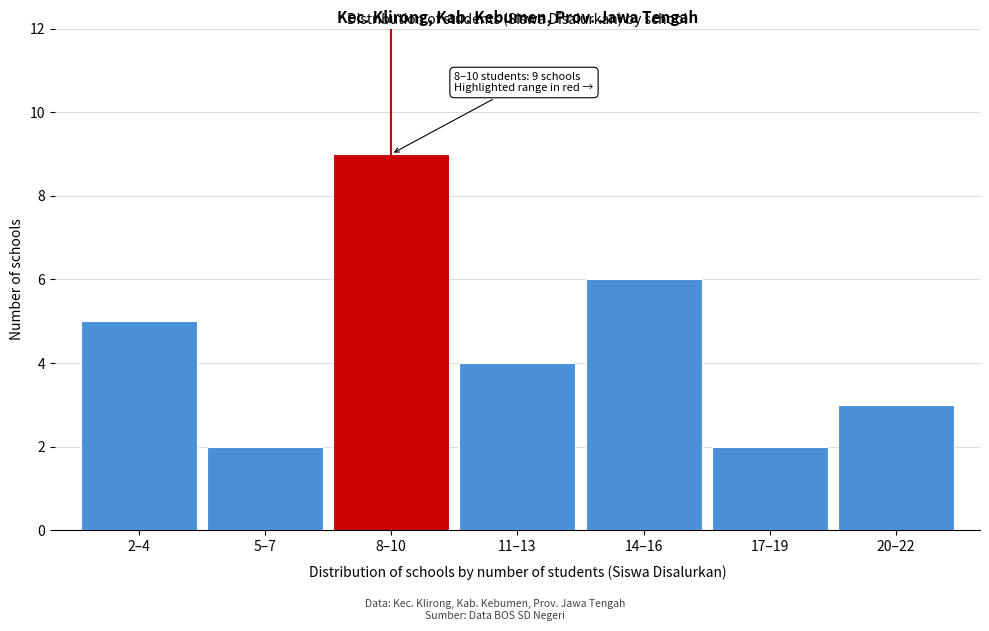

Reading right to left, what are all the values shown in this chart?

20–22=3	17–19=2	14–16=6	11–13=4	8–10=9	5–7=2	2–4=5